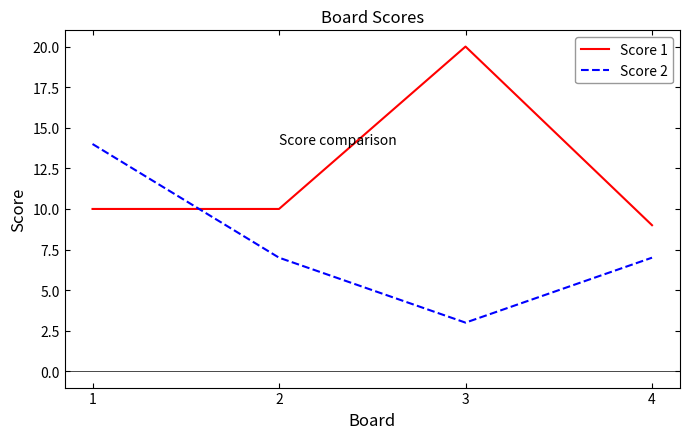

Between which two adjacent categories do Score 1 and Score 2 first intersect?

1 and 2